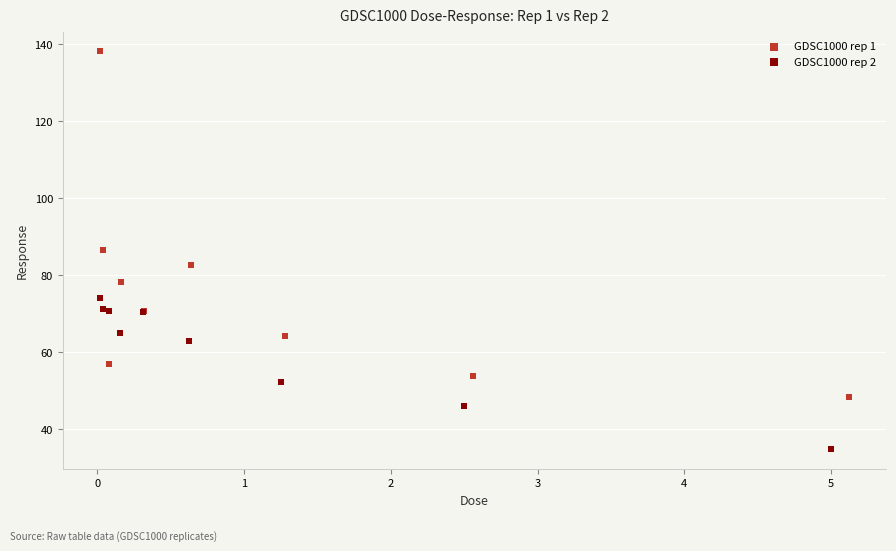

Which series has the widest spread of Y values?

GDSC1000 rep 1